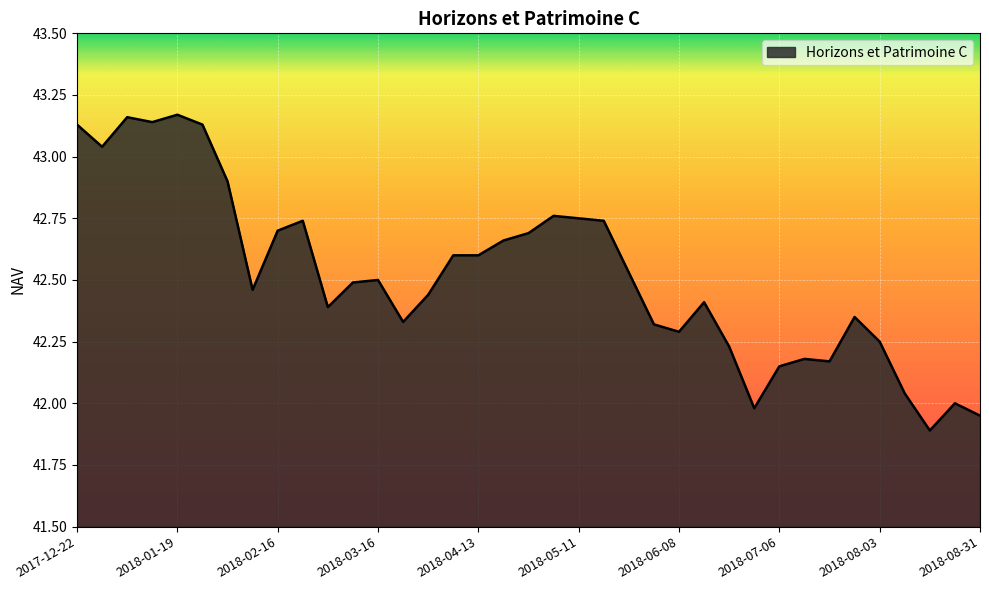

What is the minimum value shown in the chart?

41.9